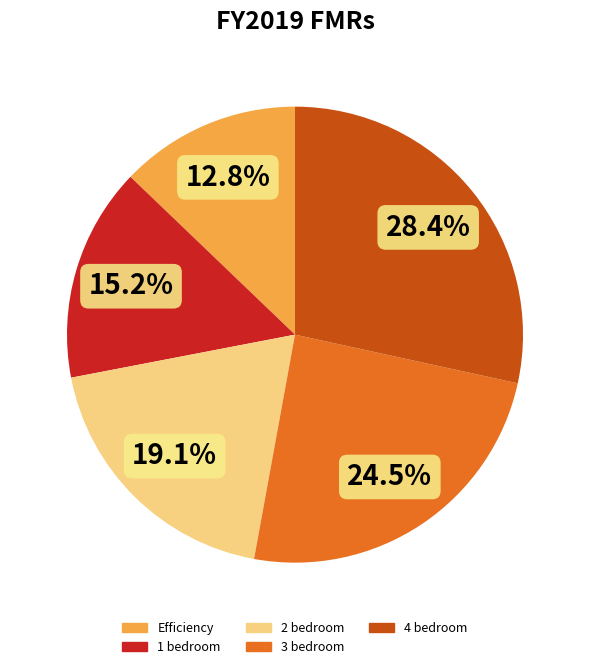

To the nearest percent, what is the average slice percentage?

20%